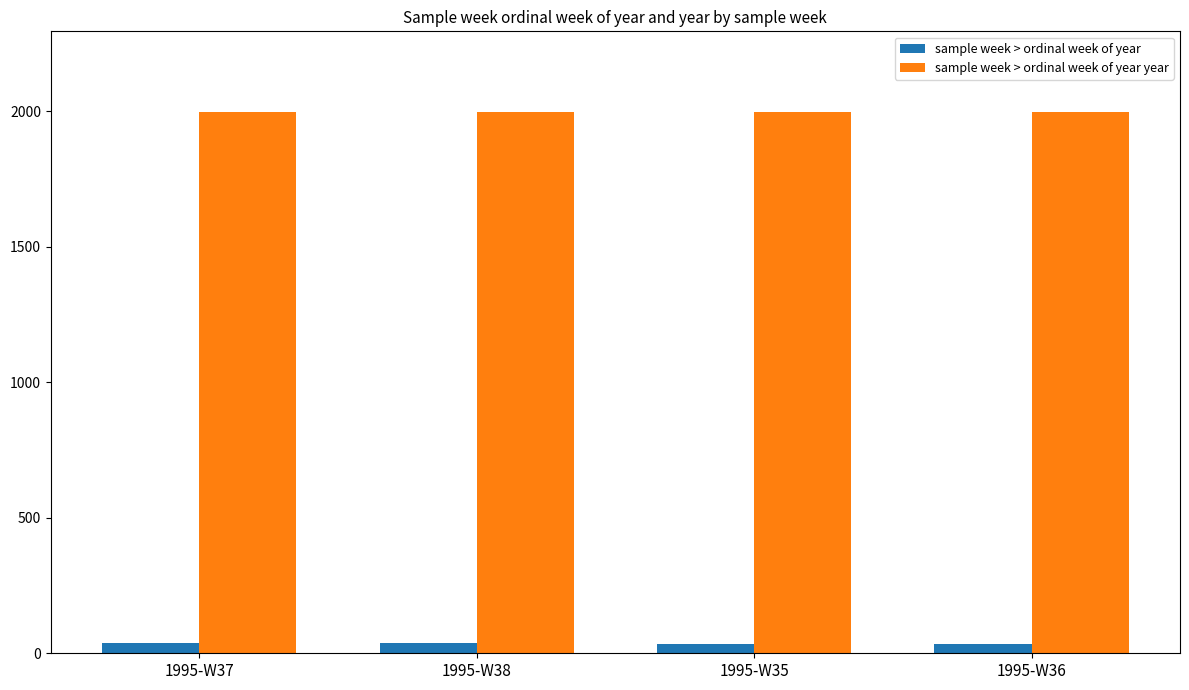

Which series has the largest total across all categories?

sample week > ordinal week of year year